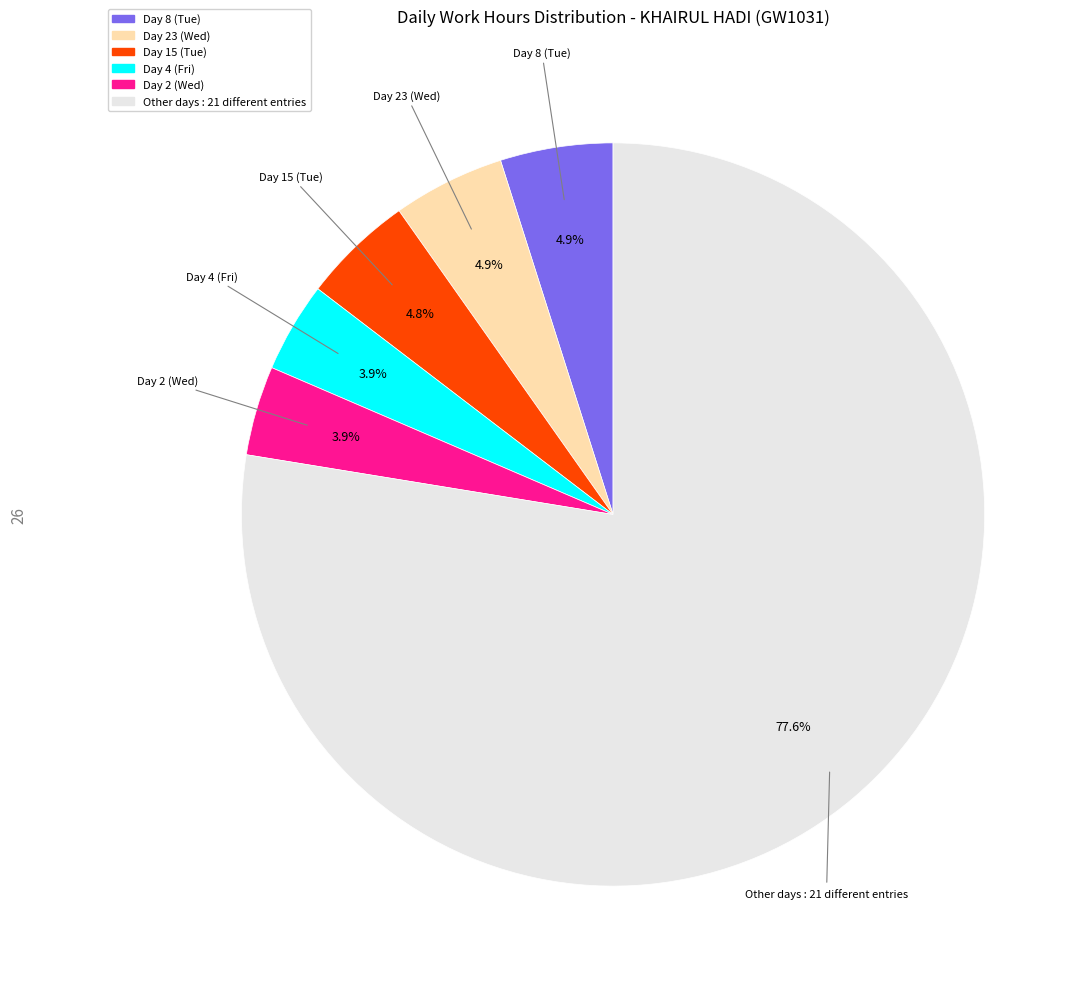

Does any single category account for the majority?

Yes